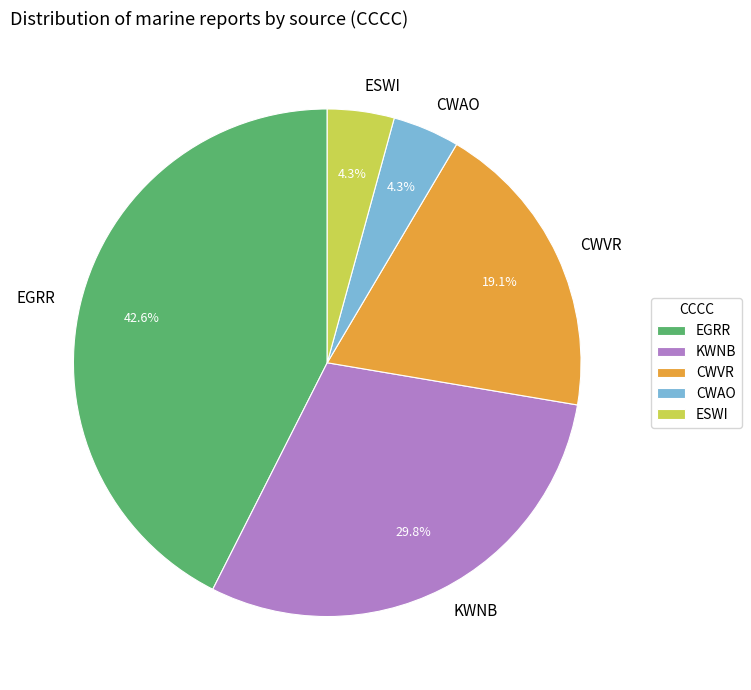

How many slices are in this pie chart?

5